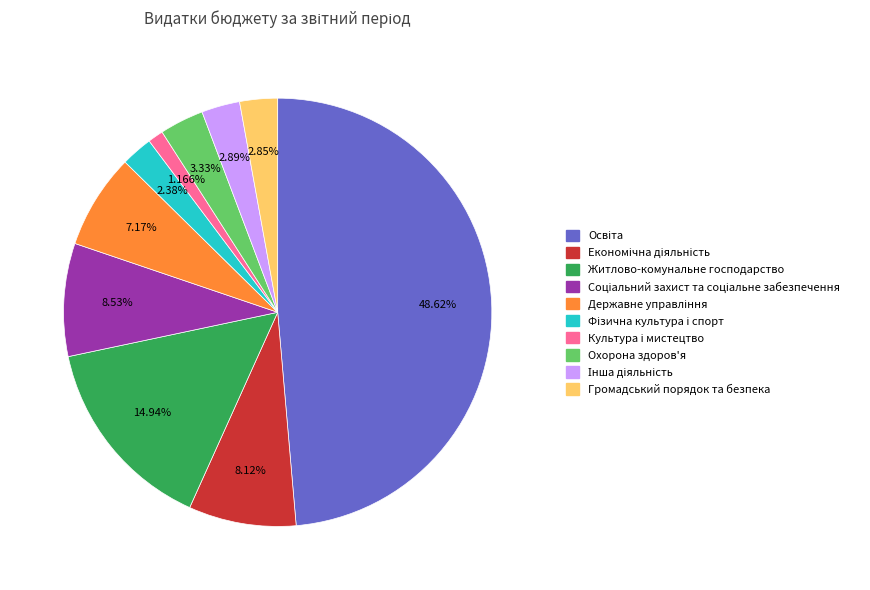

Does Громадський порядок та безпека account for over 50% of the chart?

No